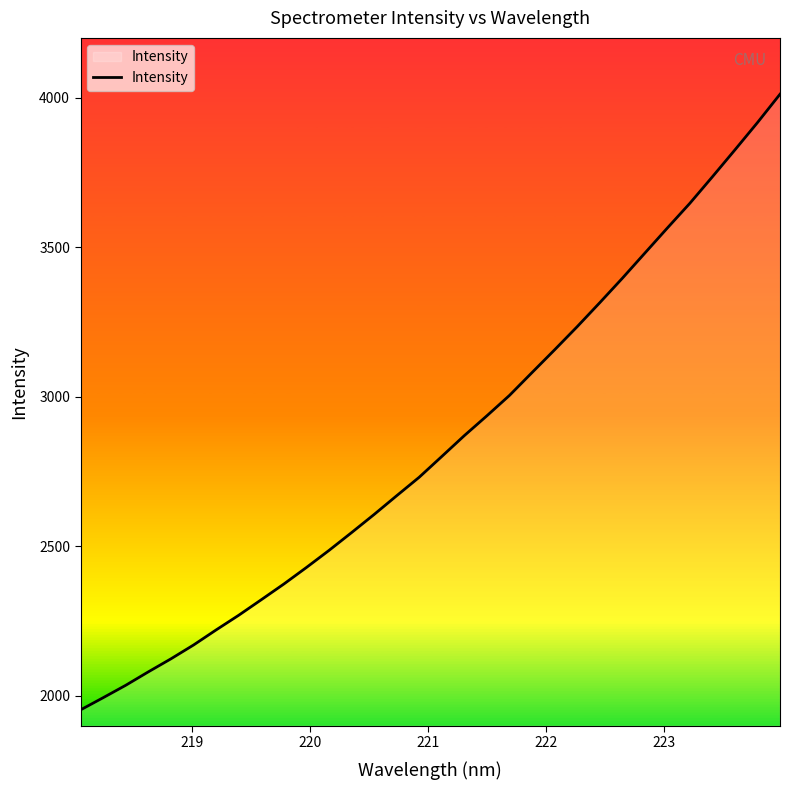

Does the chart have visible grid lines?

No